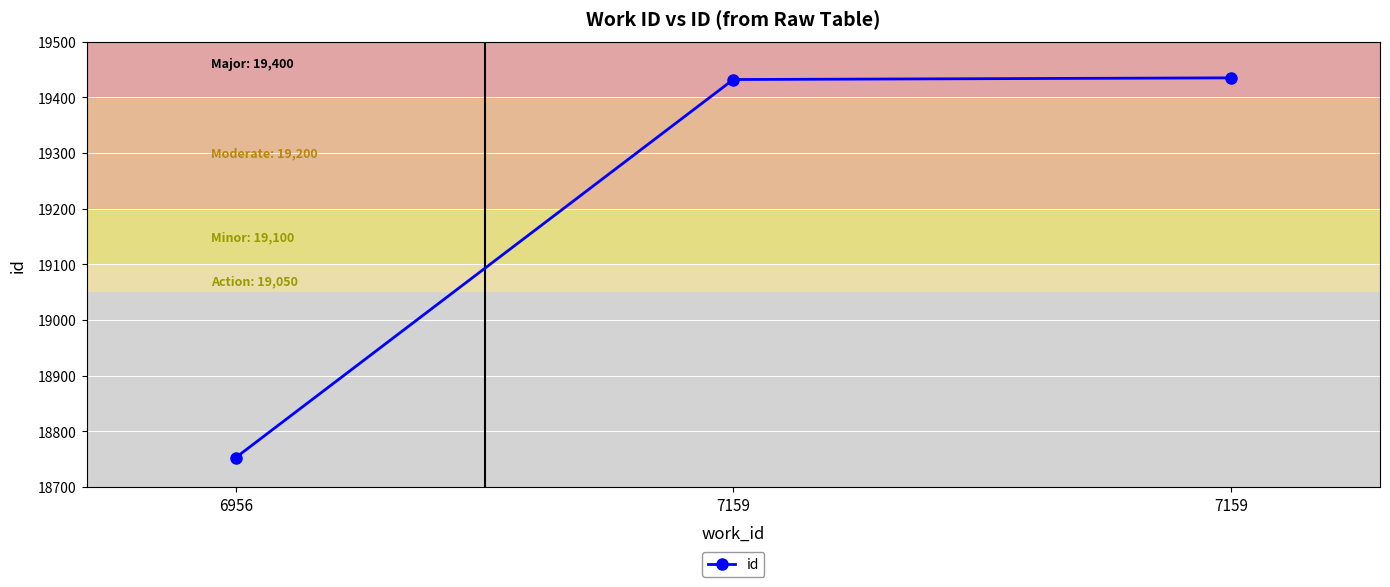

Where does the data first go above 19432?

7159